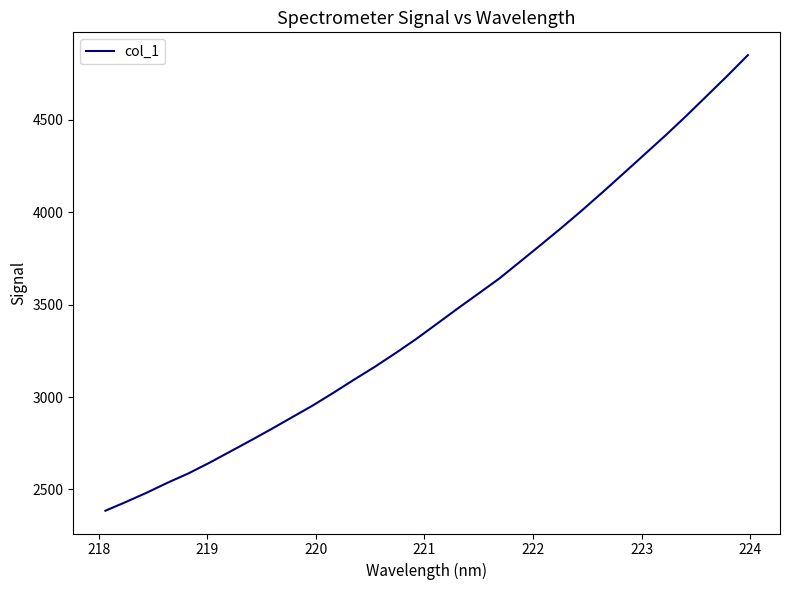

What is the greatest value displayed?

4850.8